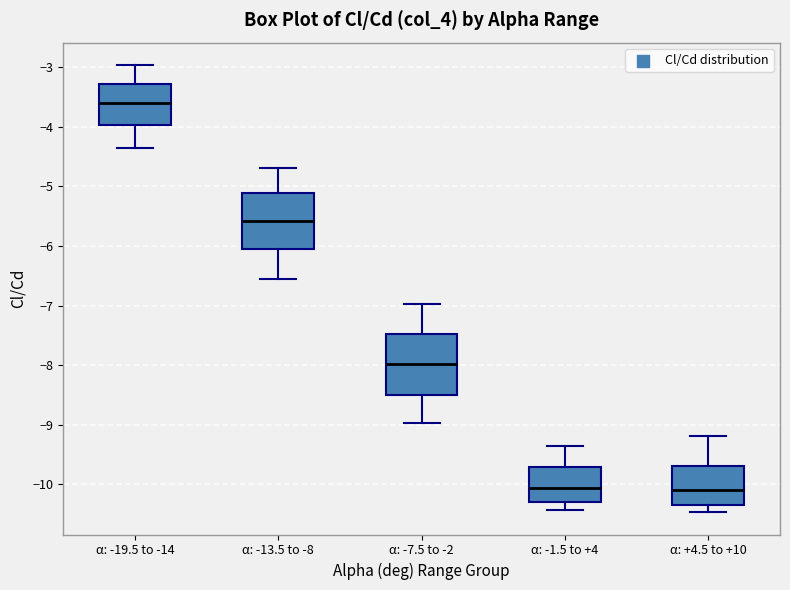

Where does the upper whisker of the box for α: -13.5 to -8 end on the y-axis? The values are not printed on the chart, so give them approximately, as read against the axis.

-4.7